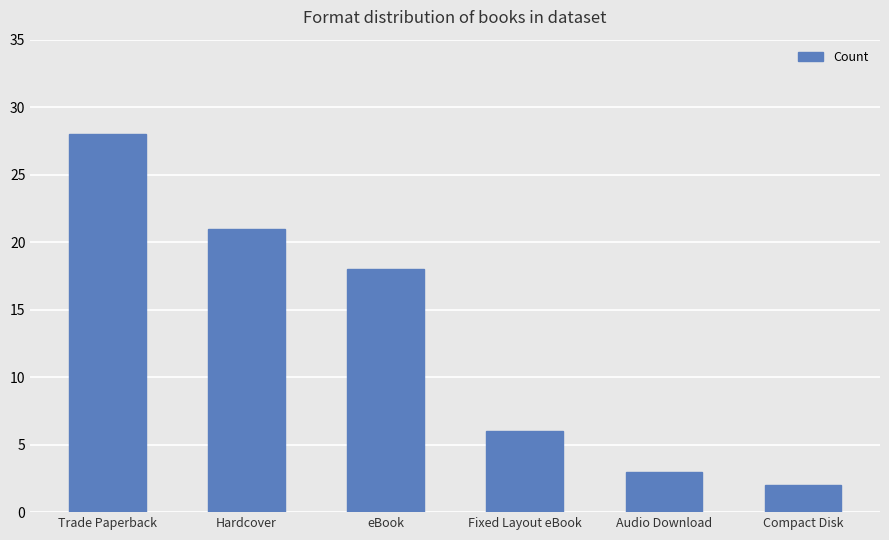

Rank the categories by value from lowest to highest.

Compact Disk, Audio Download, Fixed Layout eBook, eBook, Hardcover, Trade Paperback